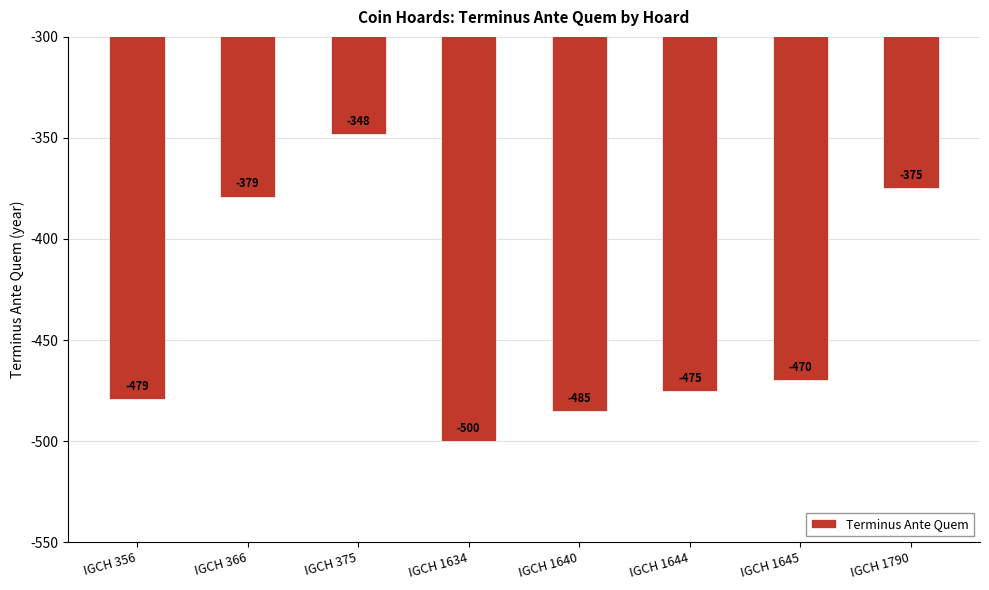

How many data points does each series have?

8